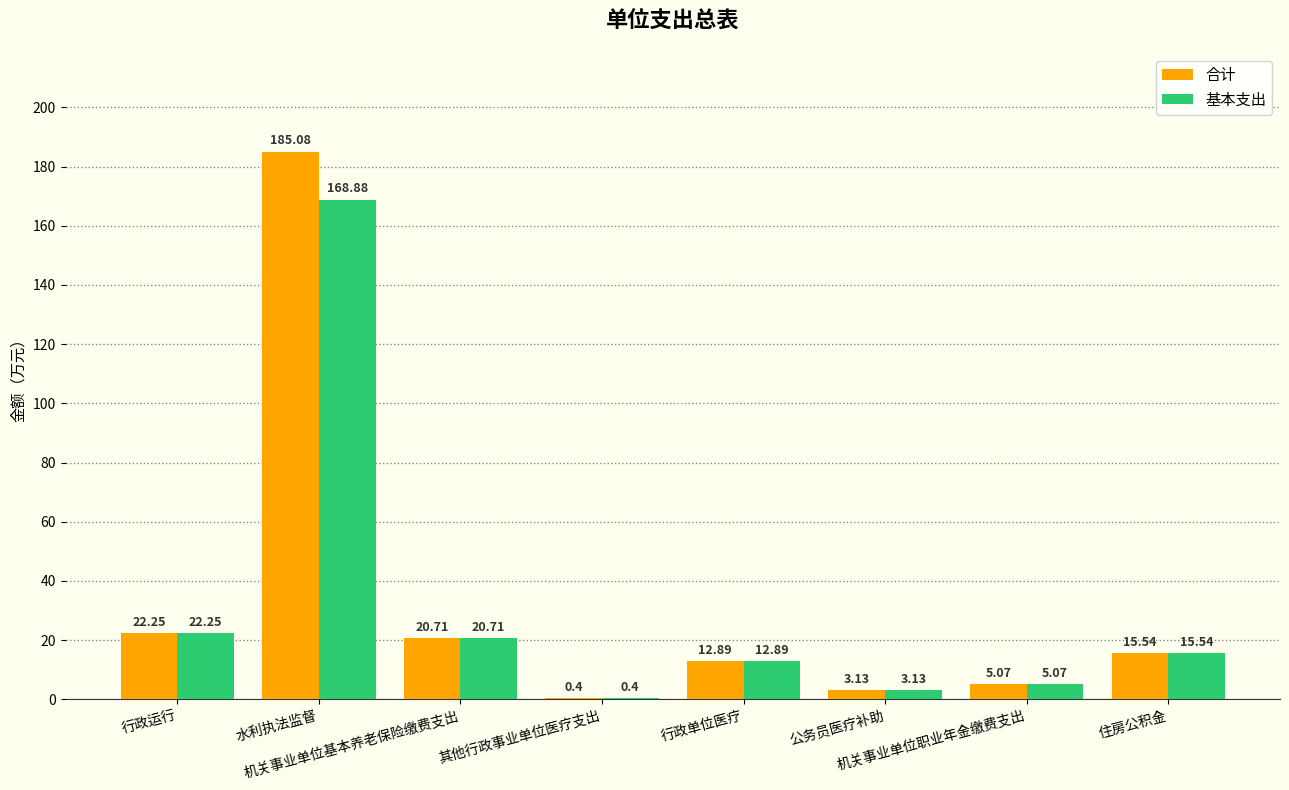

What is the sum of all 合计 values?

265.1